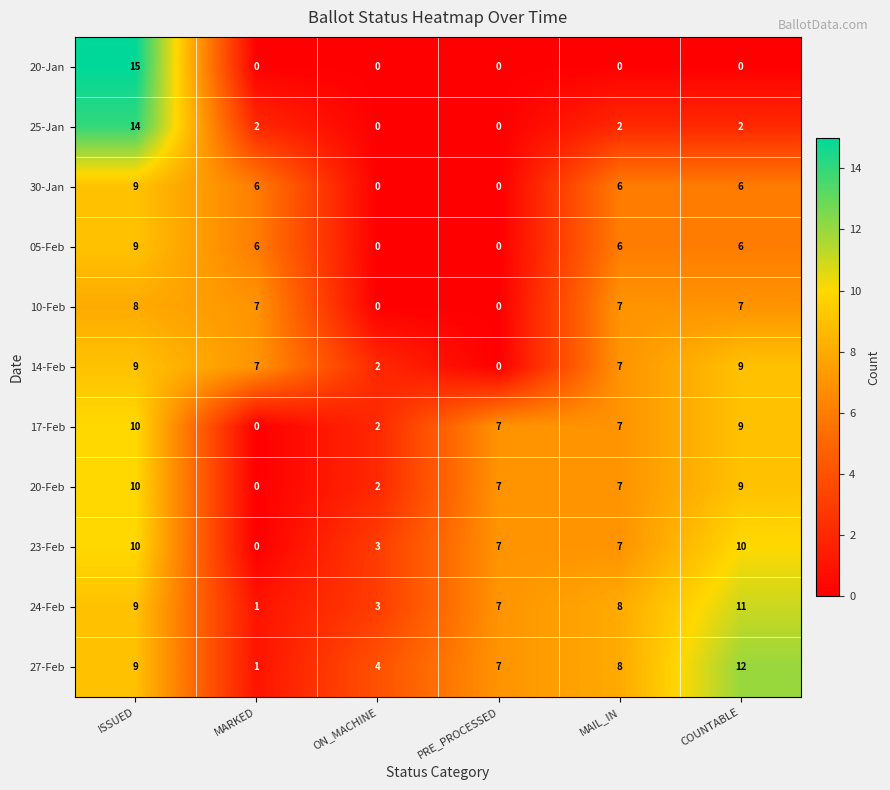

Which category has the lowest value in the 27-Feb series?

MARKED